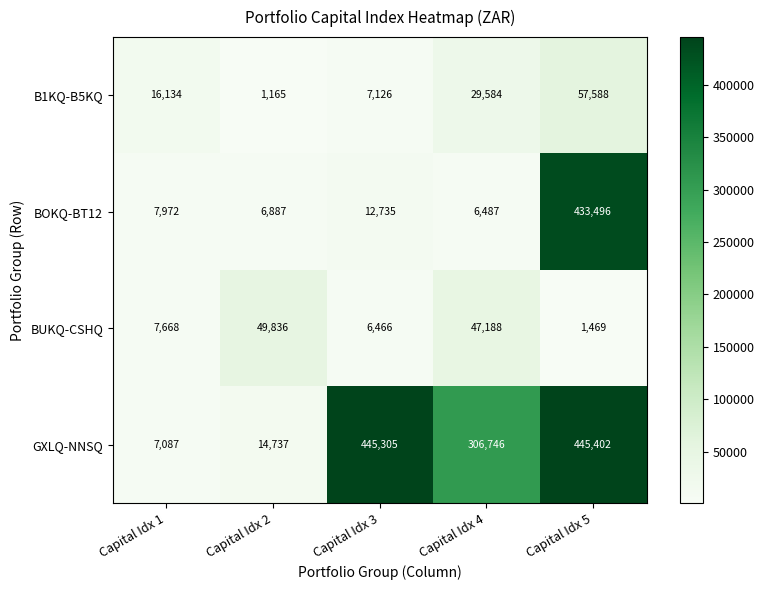

At how many categories does at least one series exceed 389536?

2